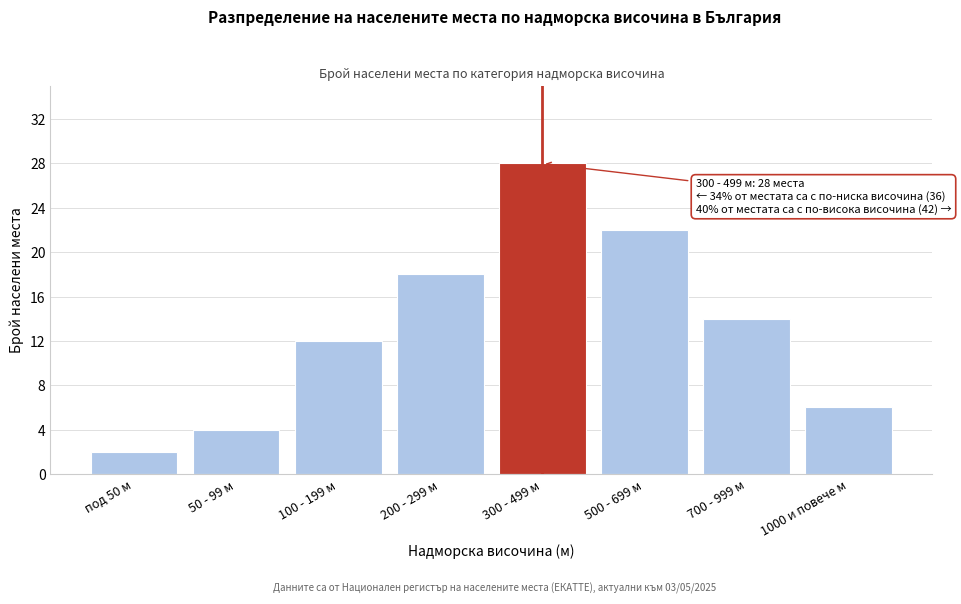

Reading right to left, transcribe all the data shown in this chart.

1000 и повече м=6	700 - 999 м=14	500 - 699 м=22	300 - 499 м=28	200 - 299 м=18	100 - 199 м=12	50 - 99 м=4	под 50 м=2